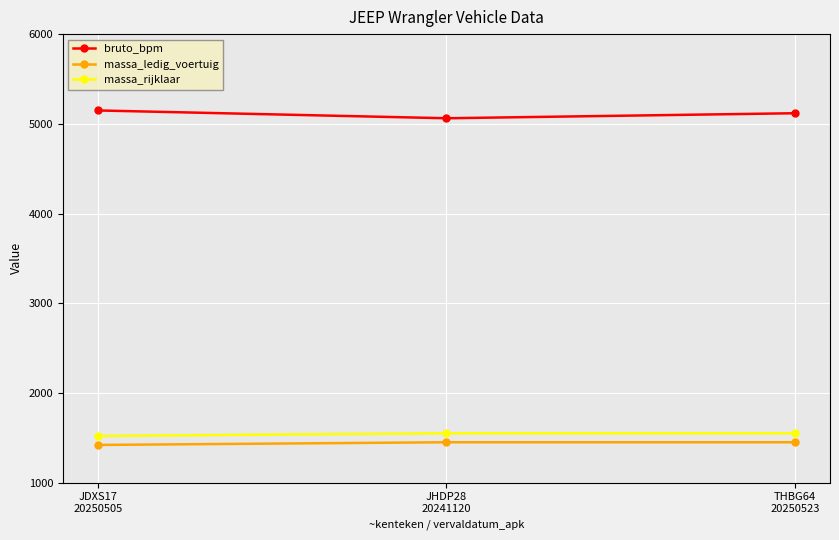

Rank the series by their maximum value, from highest to lowest.

bruto_bpm, massa_rijklaar, massa_ledig_voertuig